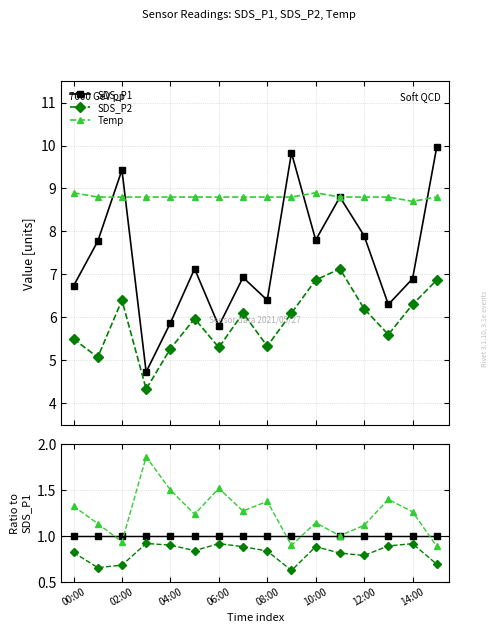

What are all the series names shown in the legend?

SDS_P1, SDS_P2, Temp